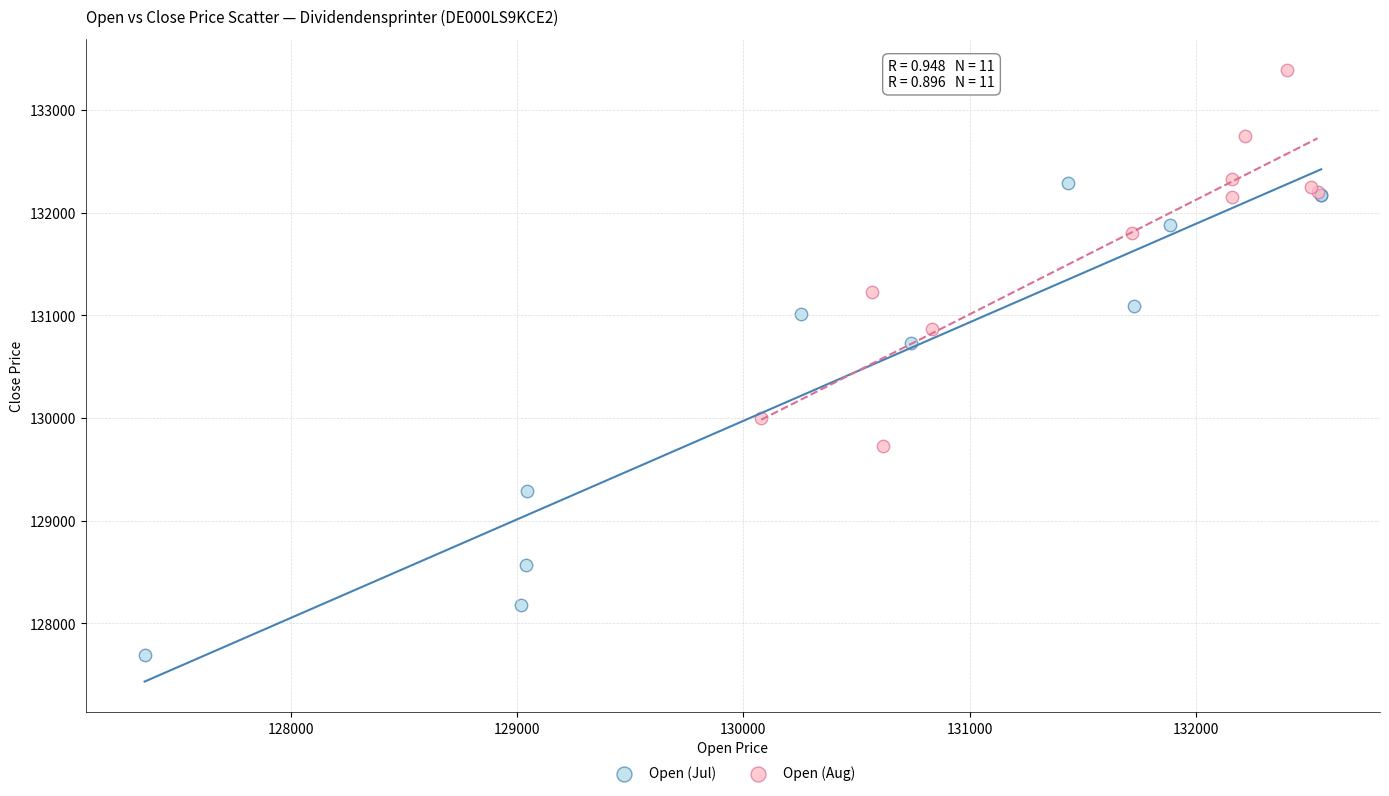

Which series has the largest Y range (max minus min)?

Open (Jul)